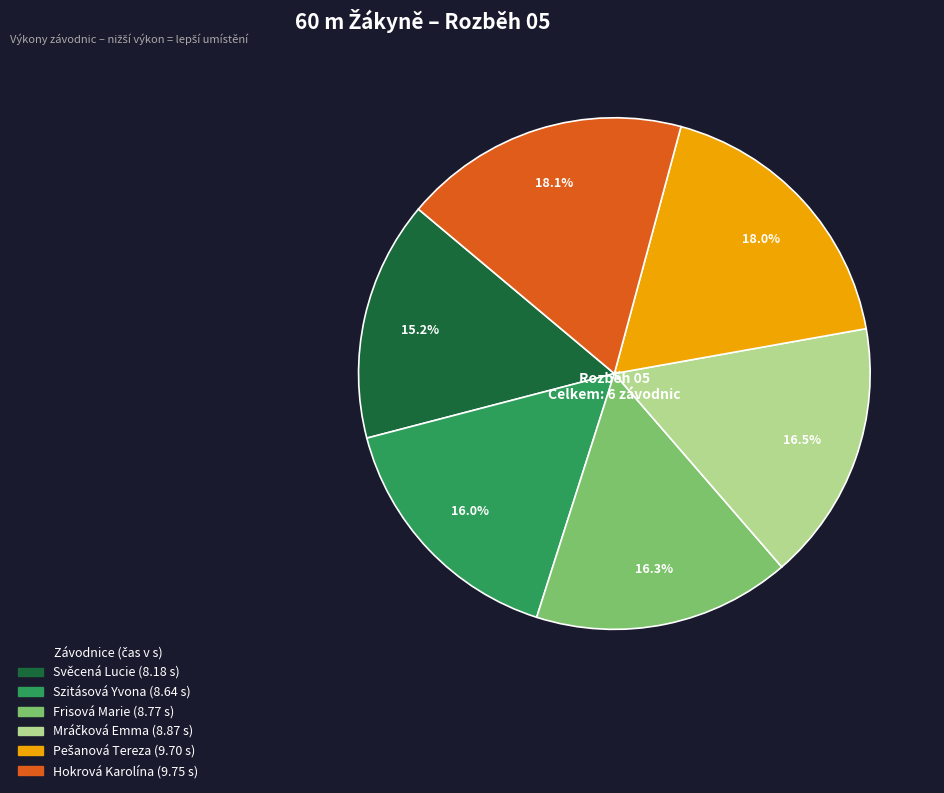

How many segments does this pie chart have?

6